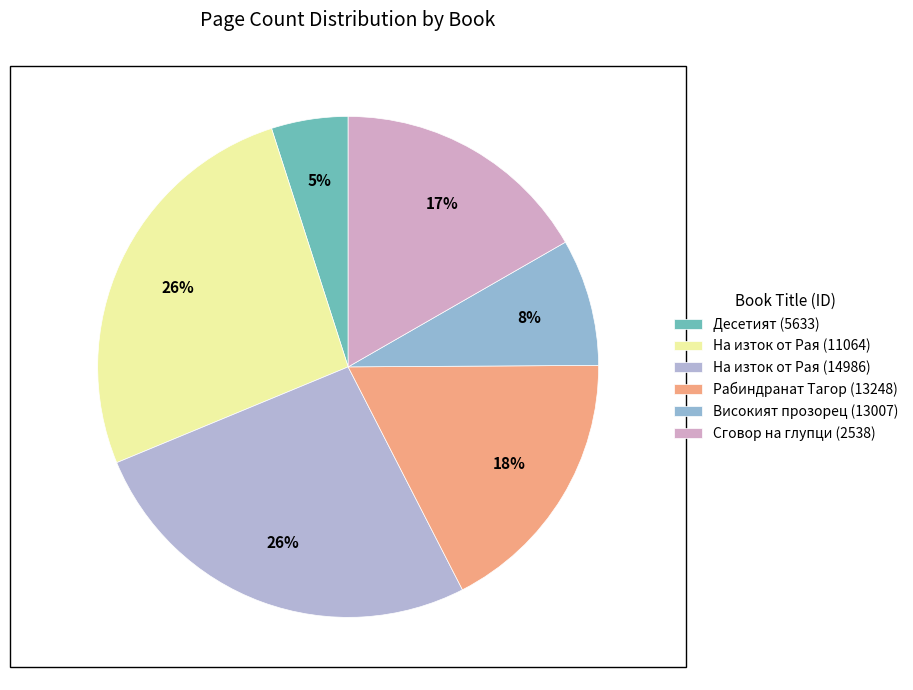

To the nearest percent, what is the combined percentage of Десетият (5633) and На изток от Рая (11064)?

31%